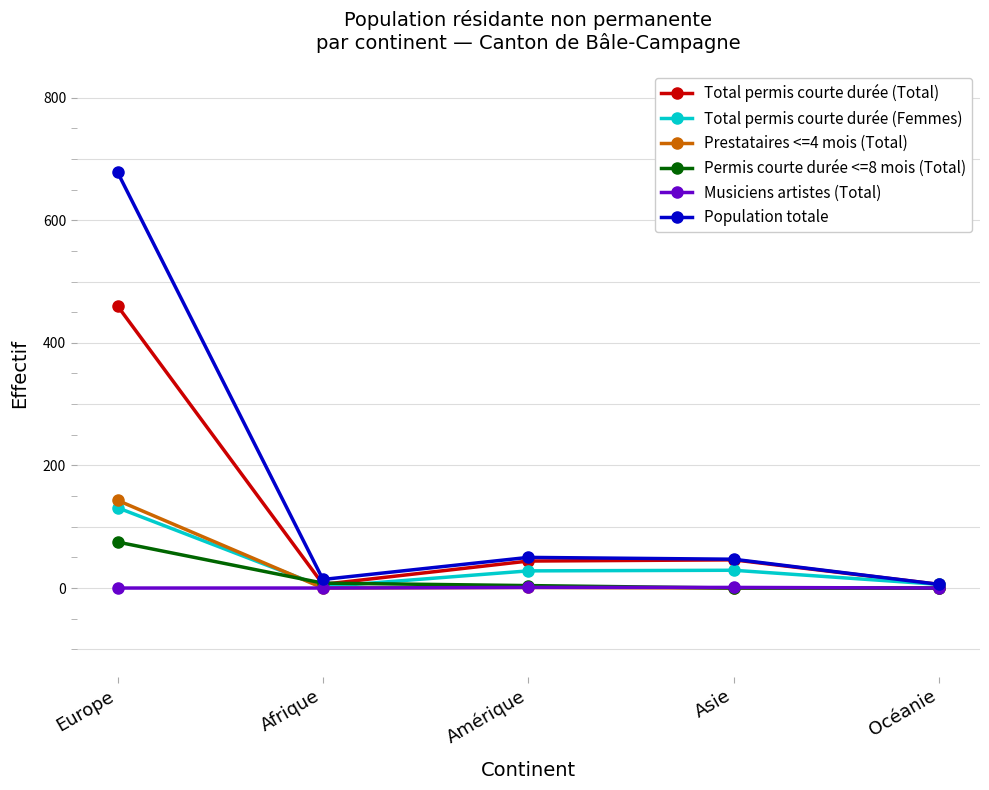

The Permis courte durée <=8 mois (Total) series shows 4 at Amérique. True or false?

True